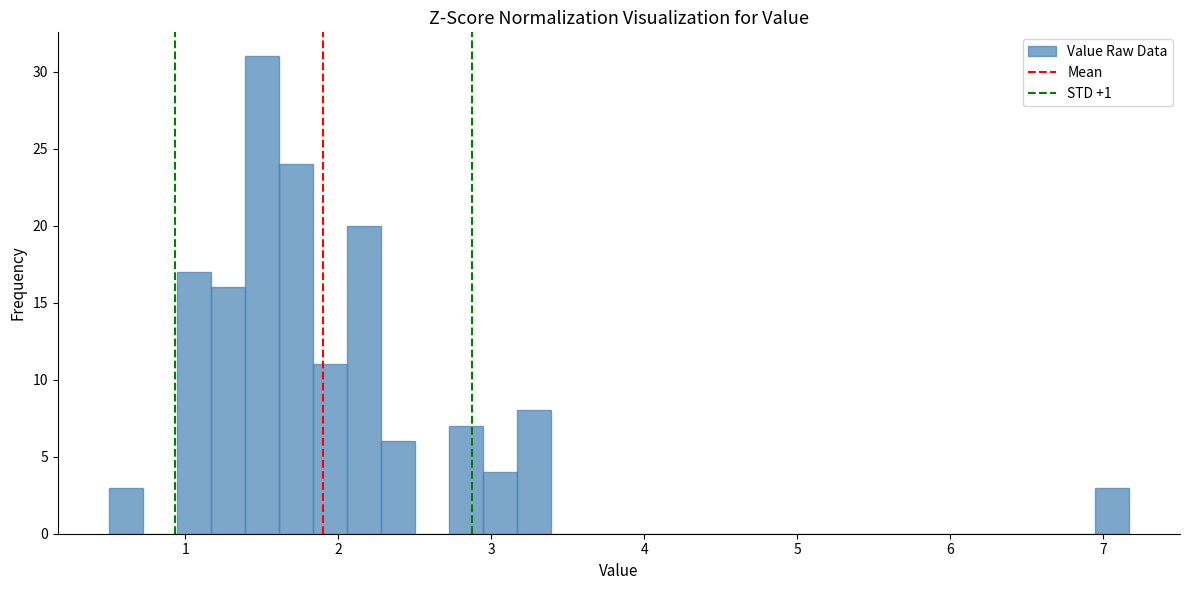

Around what value on the x-axis is the tallest bar? Give the approximate position of its centre, as read against the axis.

1.5